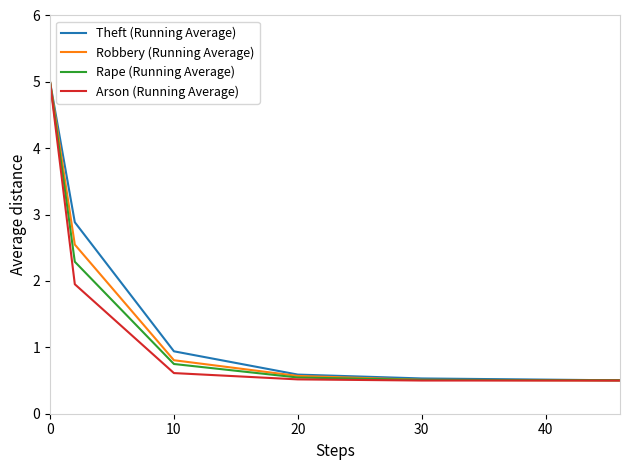

What is the sum of all Rape (Running Average) values?

9.6